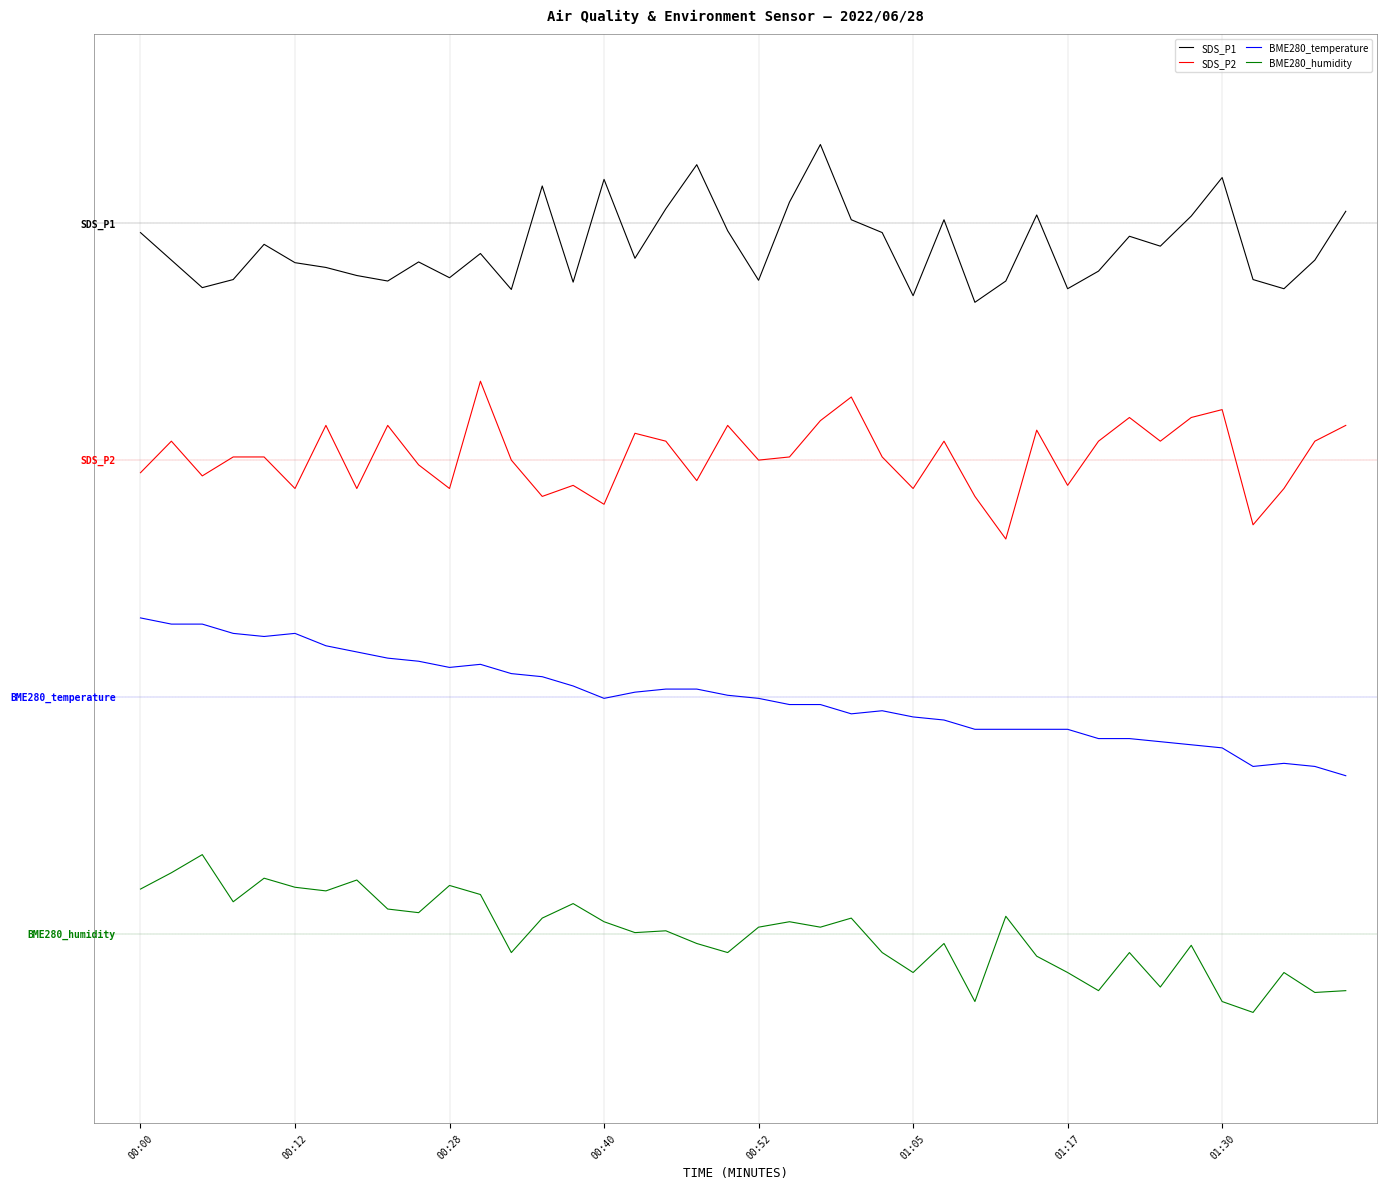

Is this an area chart (filled region under the line)?

No